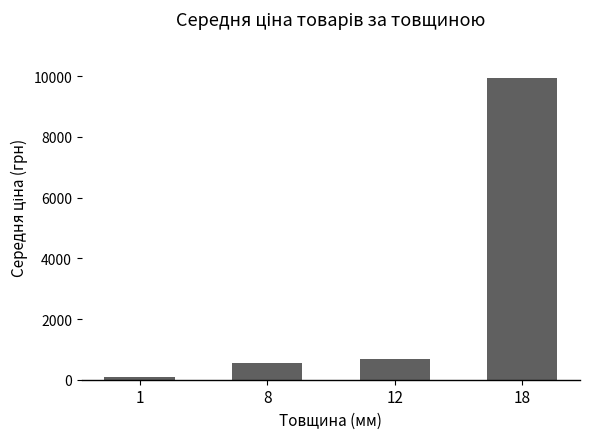

Where is the data nearest to the value 5008?

12